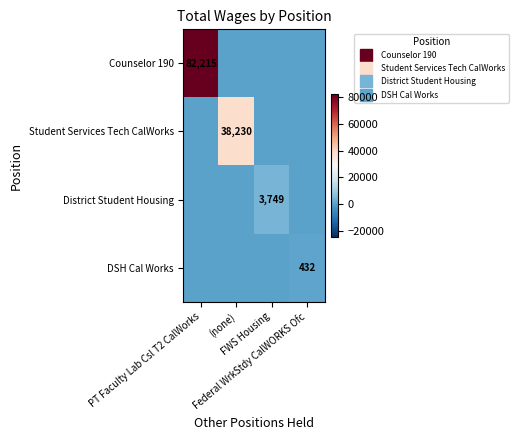

What is the spread (max minus min) of values at Federal WrkStdy CalWORKS Ofc?

432